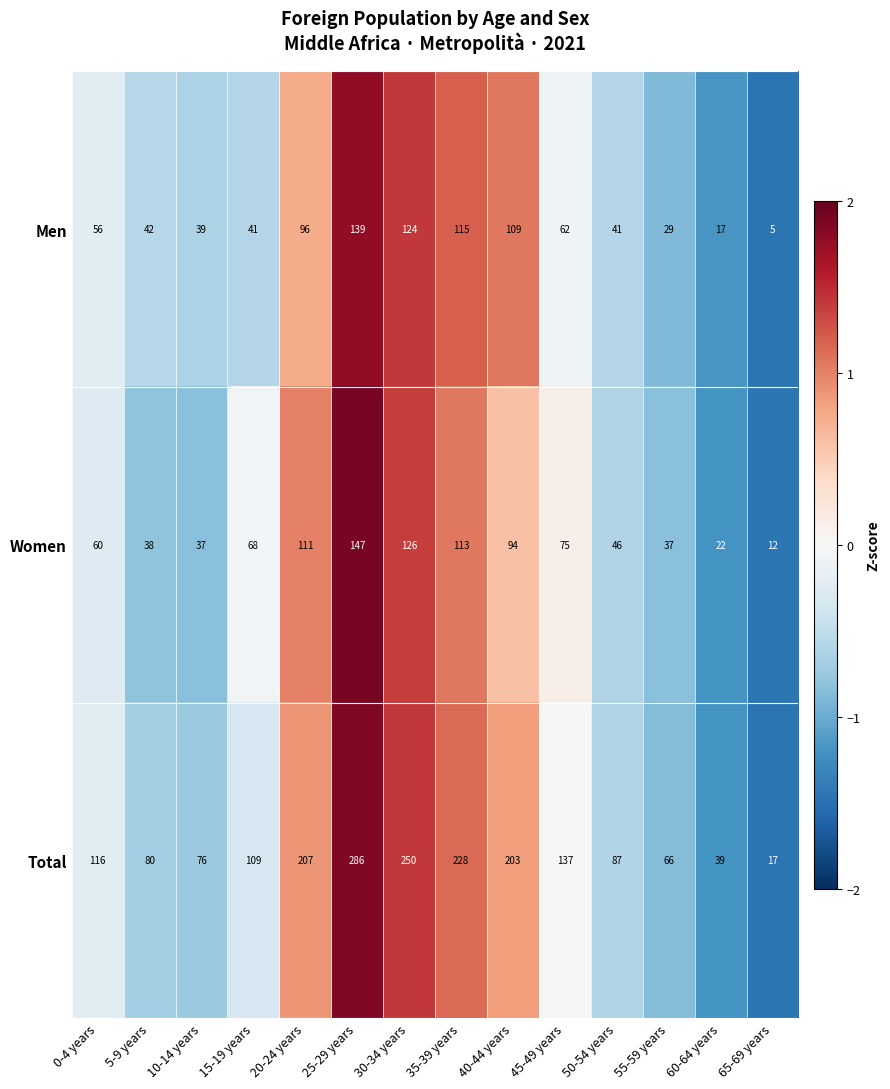

Which series has the largest range (max minus min)?

Total